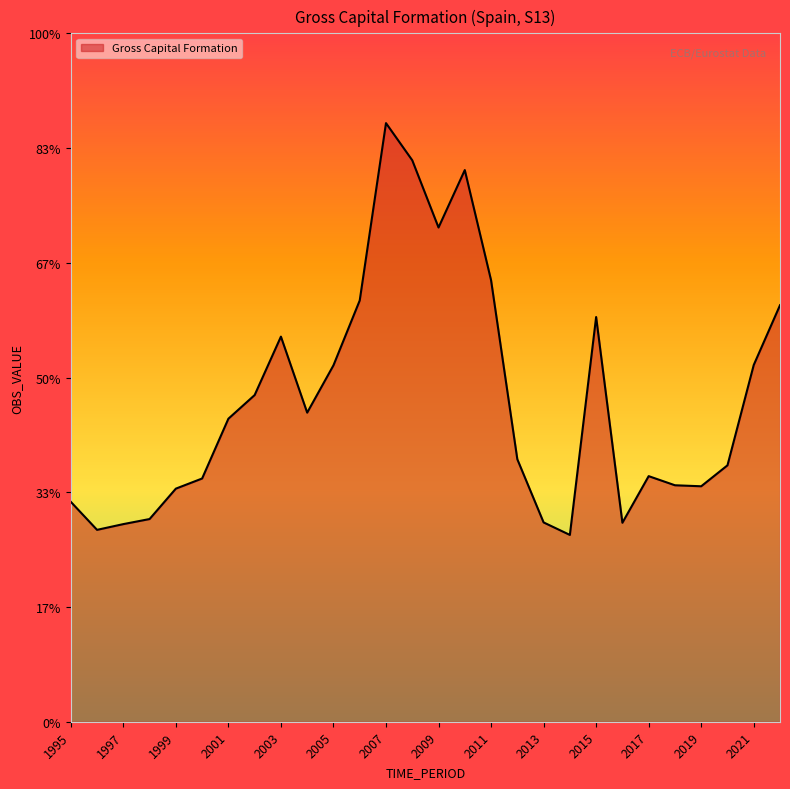

Does the chart display data point markers on the line(s)?

No